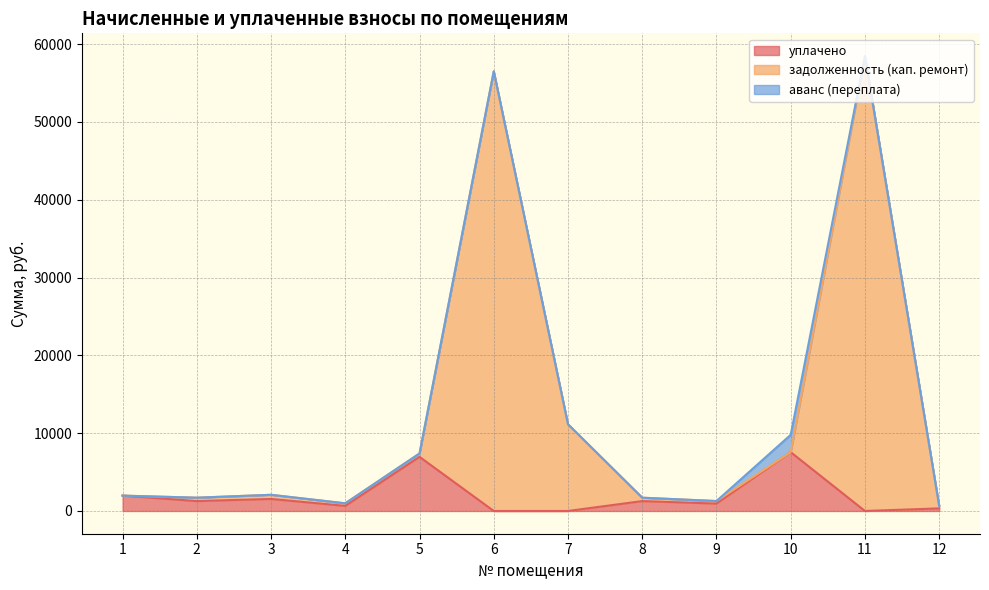

How many interior local peaks does the уплачено series have?

4